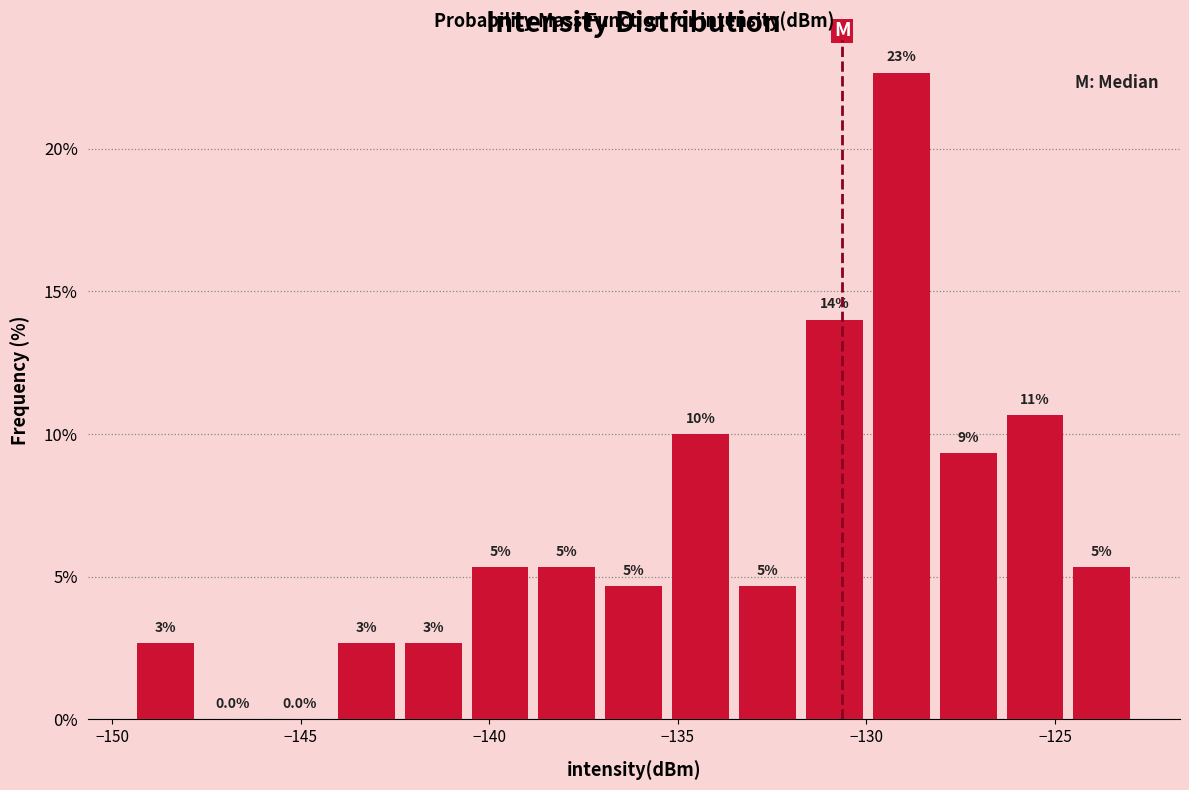

Around what value on the x-axis is the tallest bar? Give the approximate position of its centre, as read against the axis.

-129.0